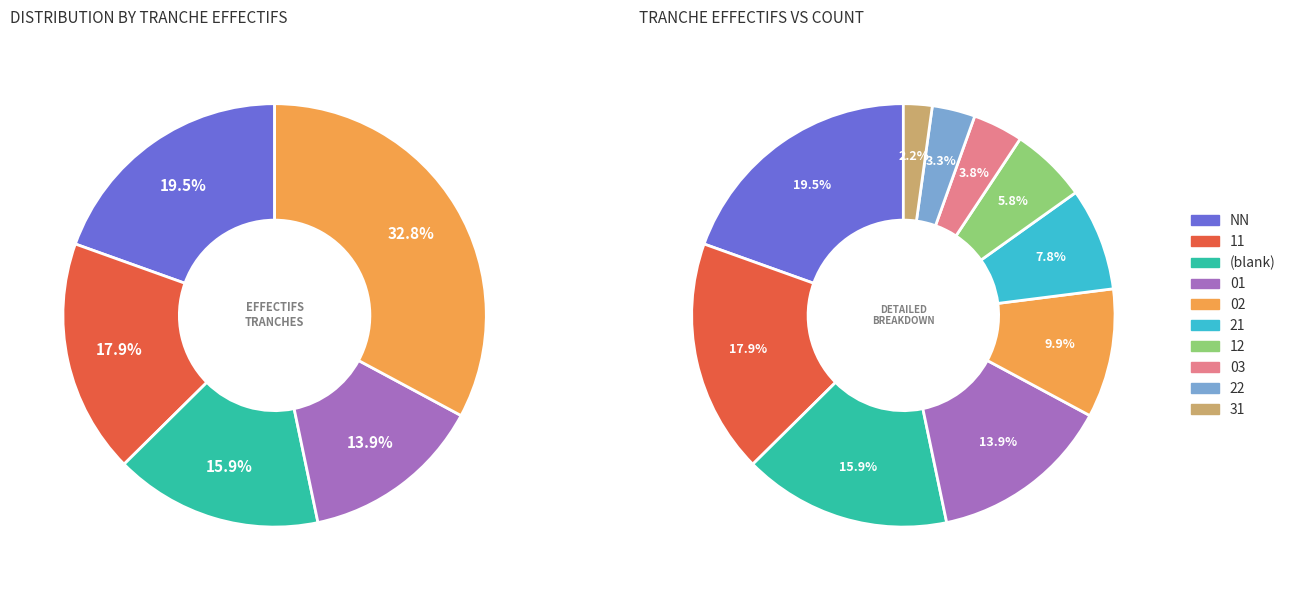

Count the number of slices in the pie.

10